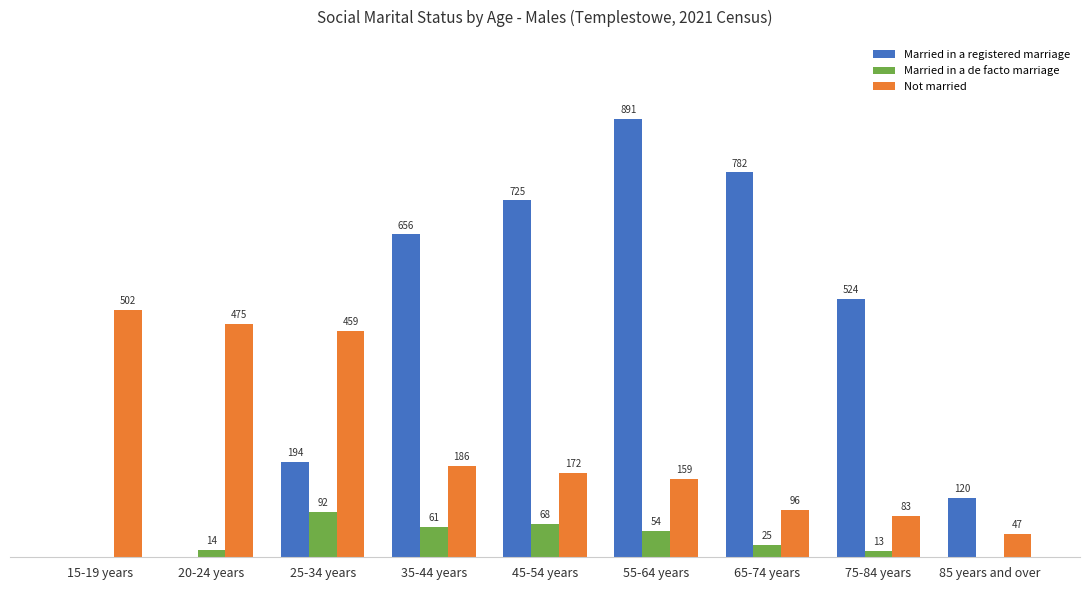

At which category is the sum across all series the highest?

55-64 years